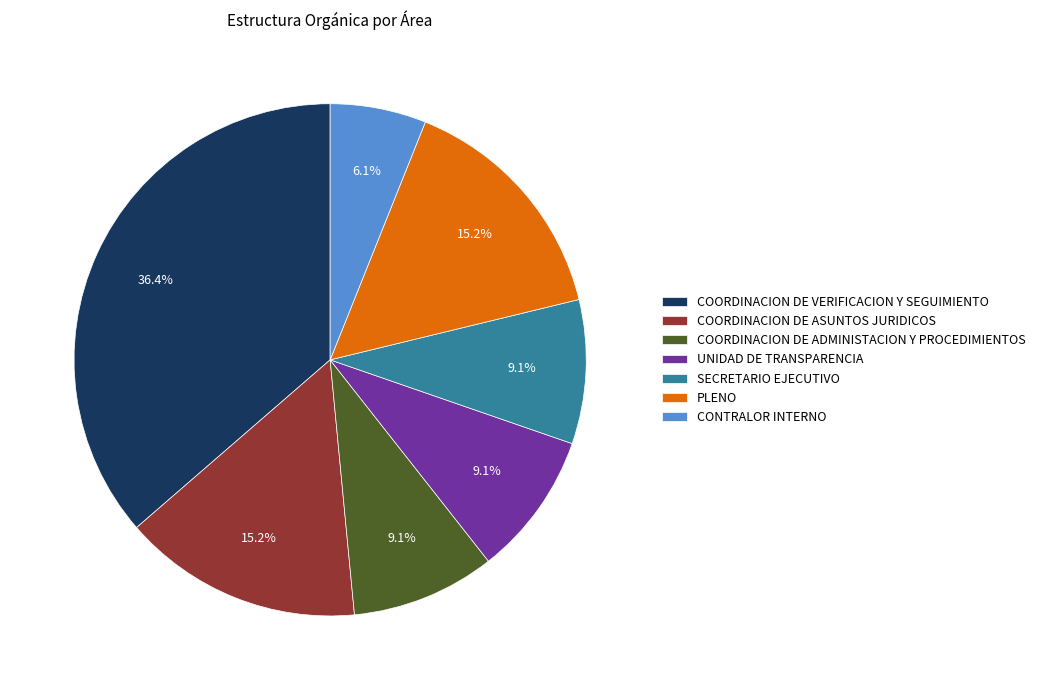

Does any single category account for the majority?

No